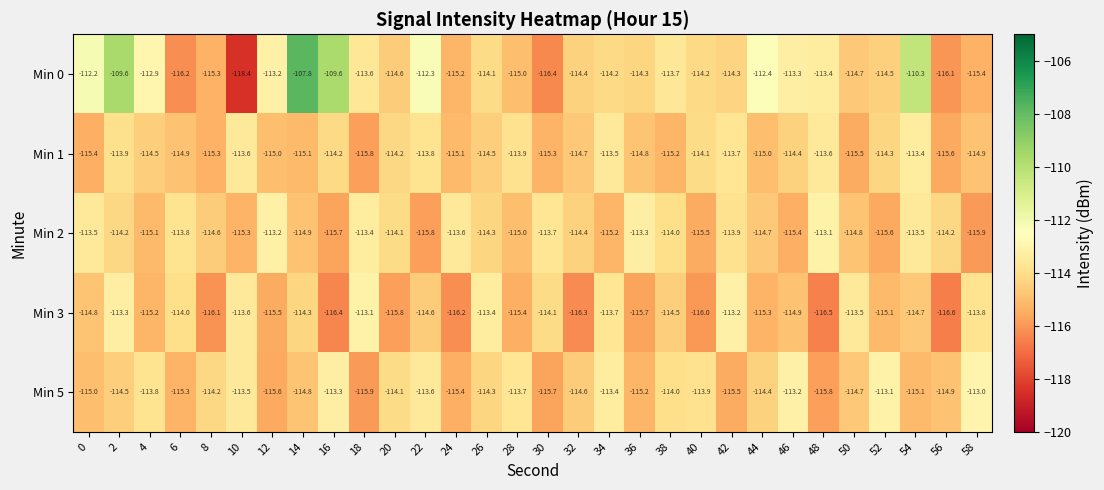

Rank the categories by Min 3 value from highest to lowest.

18, 42, 2, 26, 50, 10, 34, 58, 6, 30, 14, 38, 22, 54, 0, 46, 52, 4, 44, 28, 12, 36, 20, 40, 8, 24, 32, 16, 48, 56